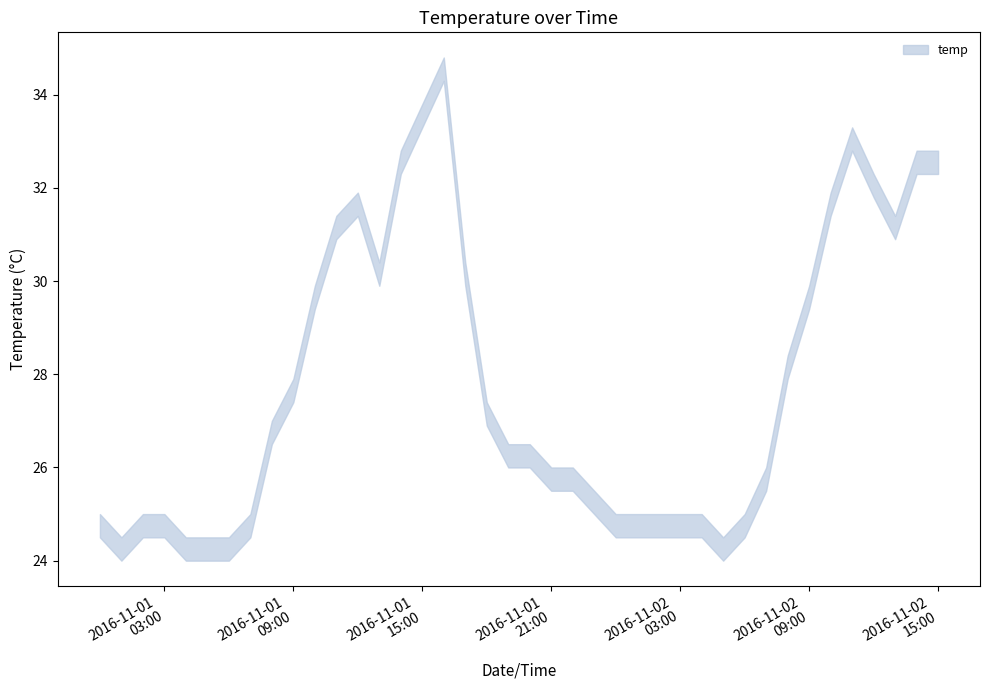

True or false: temp_lower has more than 0 points higher than both neighbors.

True